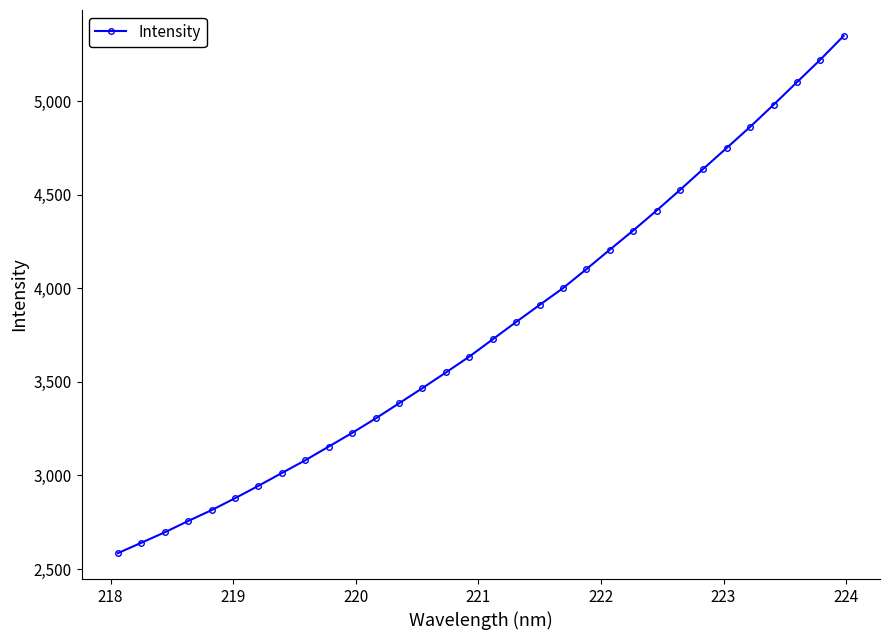

What is the average value?

3783.0